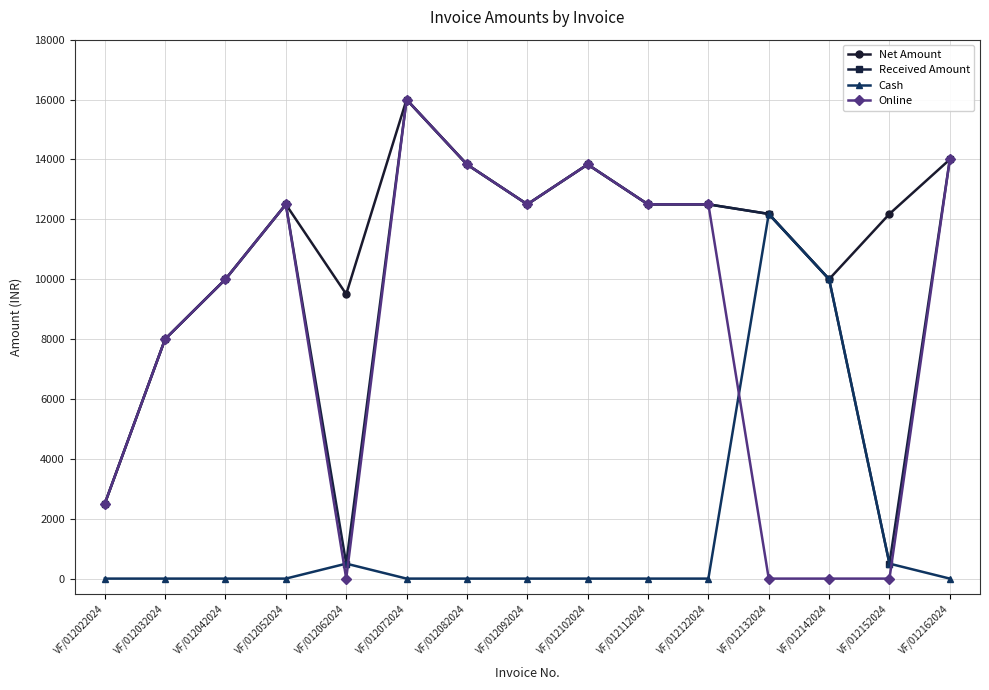

What is the difference between the highest and lowest values at VF/012152024?

12180